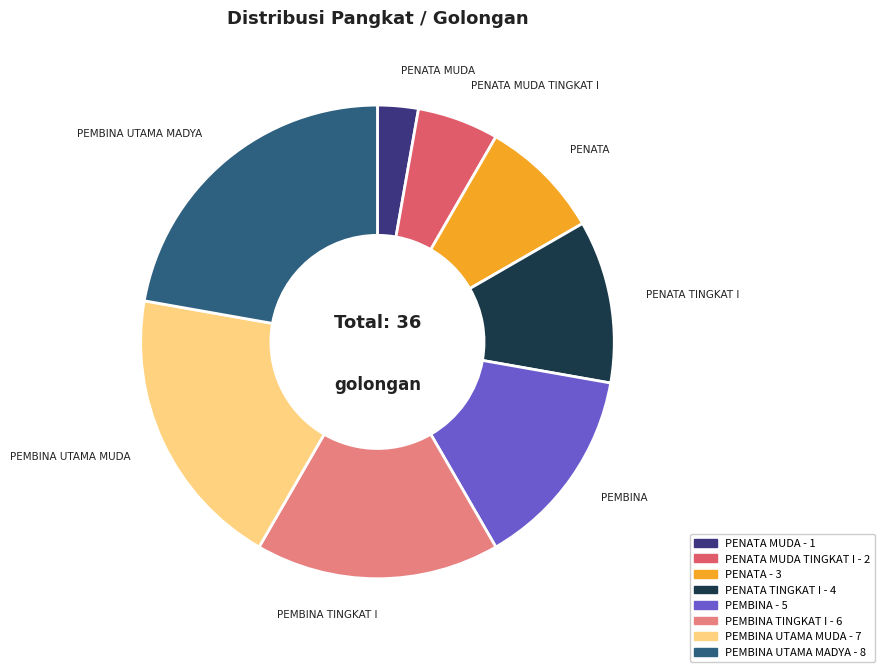

Does any single category account for the majority?

No